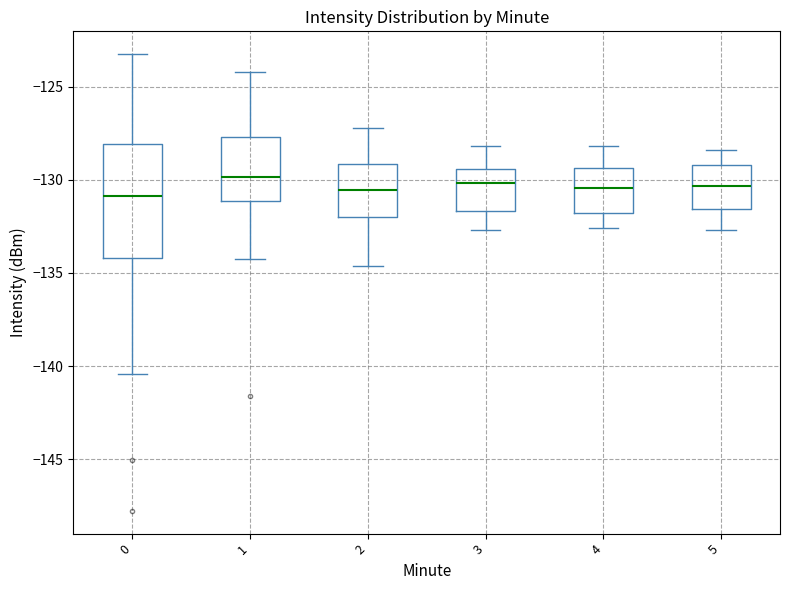

Reading left to right, transcribe this box plot: for each box, give where its median line is, the range the box spans, and where its two whiskers end, as read against the y-axis. The values are not printed on the chart, so give them approximately, as read against the axis.

0: median -131.0, box -134.0 to -128.0, whiskers -140.5 to -123.0
1: median -130.0, box -131.0 to -127.5, whiskers -134.0 to -124.0
2: median -130.5, box -132.0 to -129.0, whiskers -134.5 to -127.0
3: median -130.0, box -131.5 to -129.5, whiskers -132.5 to -128.0
4: median -130.5, box -132.0 to -129.5, whiskers -132.5 to -128.0
5: median -130.5, box -131.5 to -129.0, whiskers -132.5 to -128.5